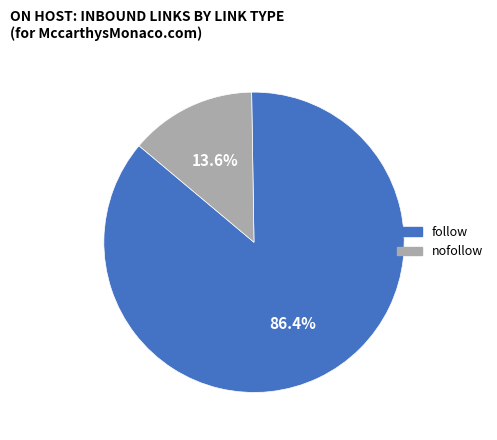

To the nearest percent, what portion does nofollow represent?

14%